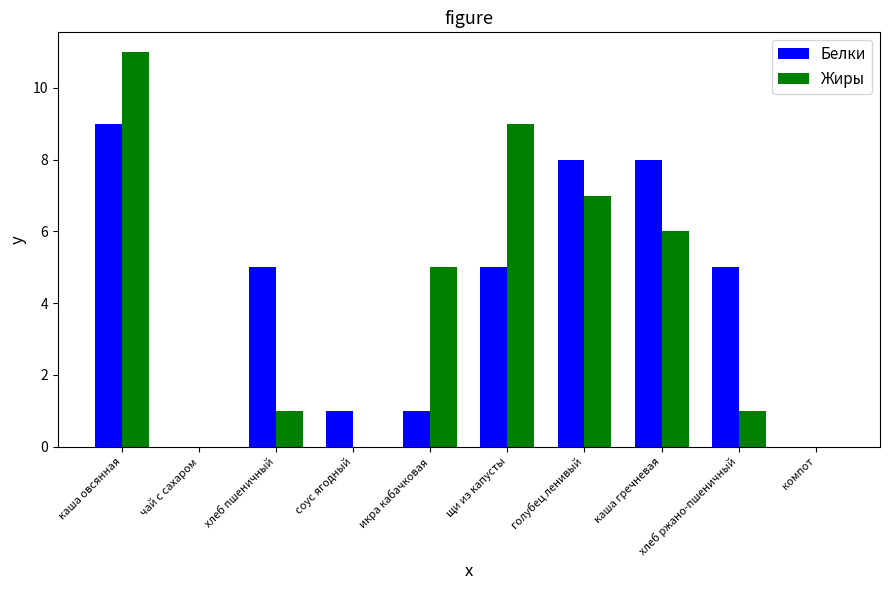

True or false: Жиры has a value of 7 at каша овсянная.

False